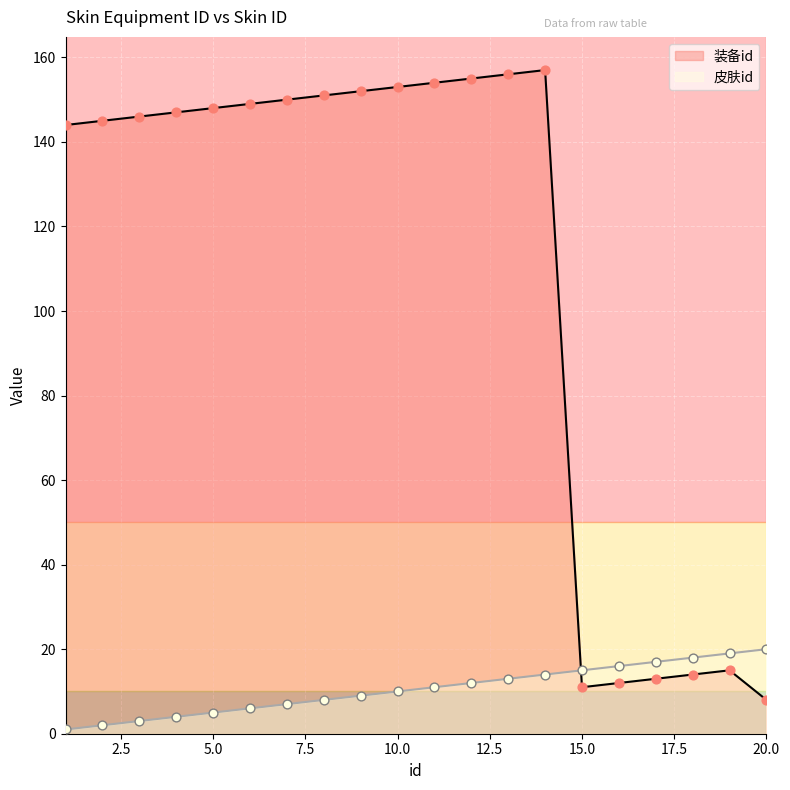

At how many categories does at least one series exceed 25?

14